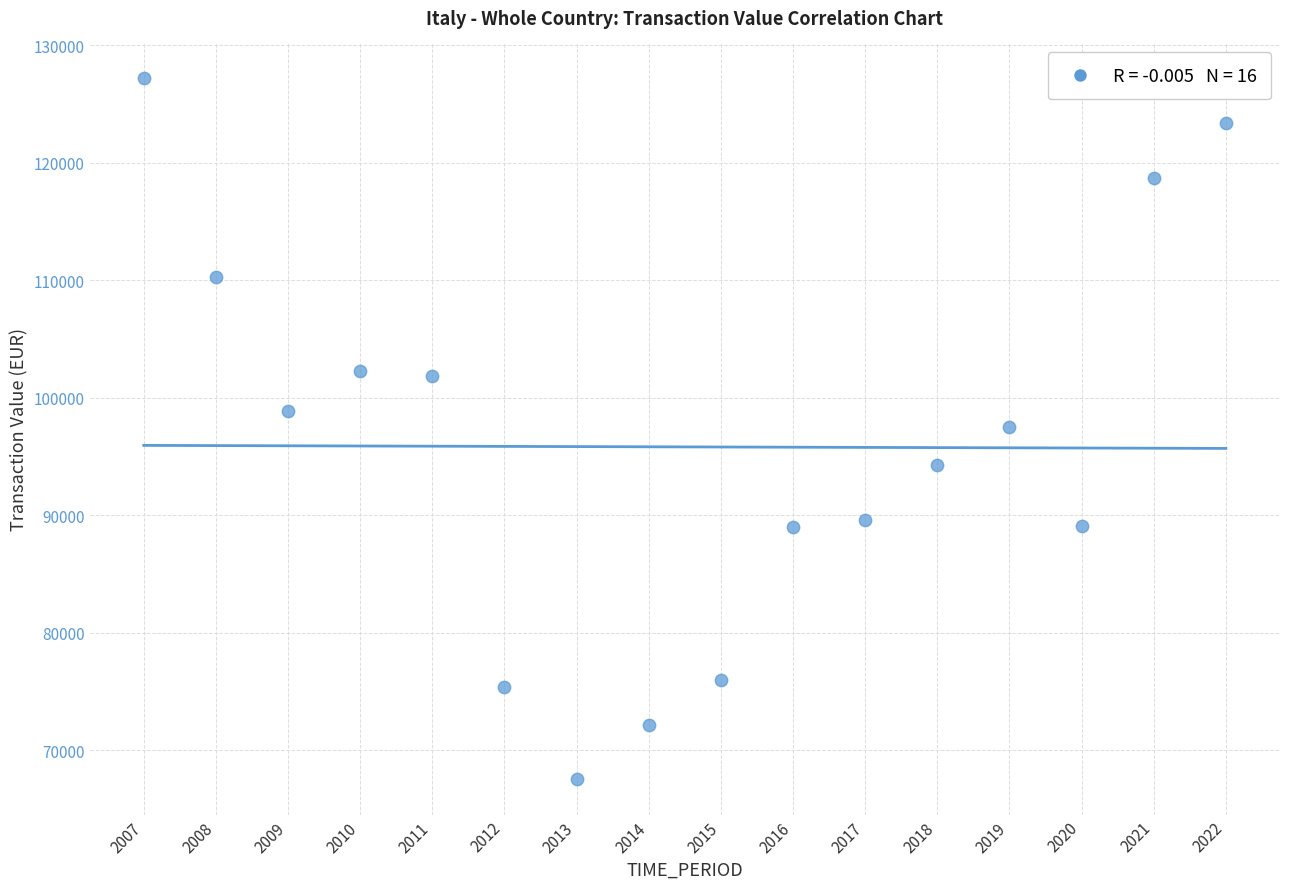

What is the range of Y values (max minus min)?

59690